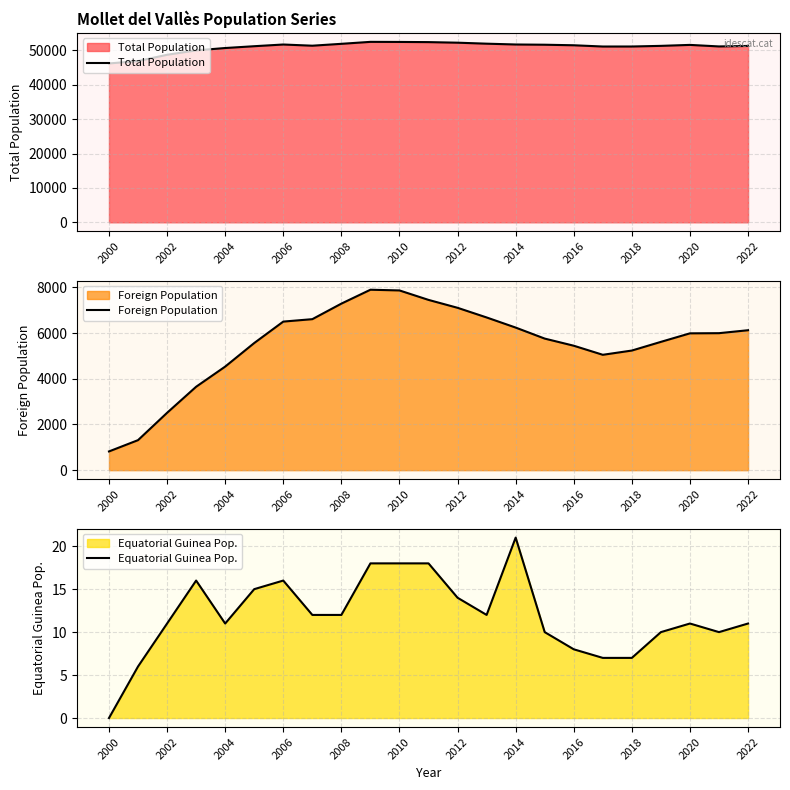

At which label is Foreign Population closest to 4357?

2004